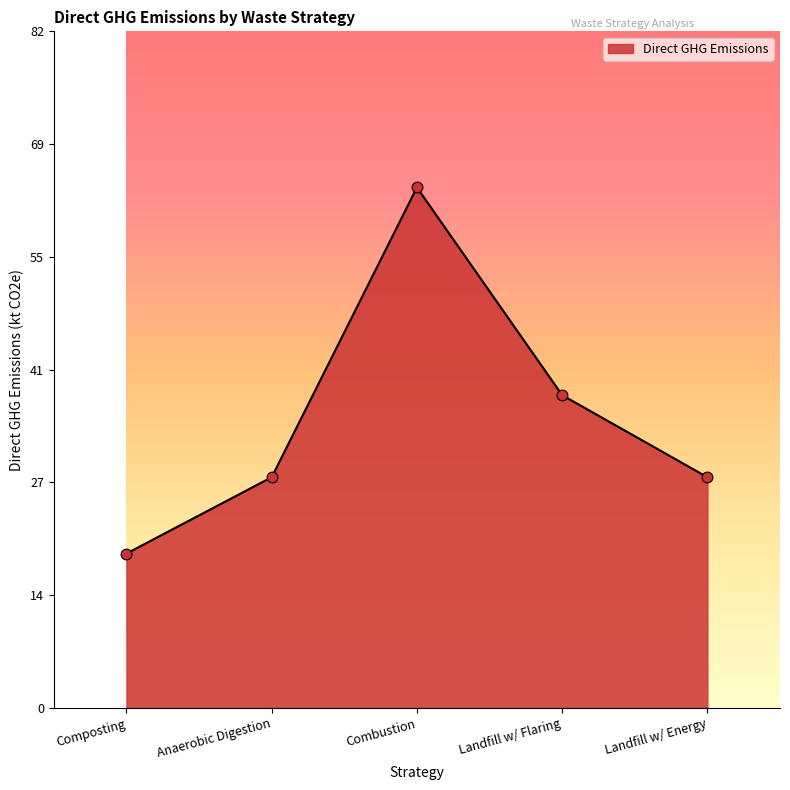

What is the change in value from Combustion to Landfill w/ Energy?

-35.3